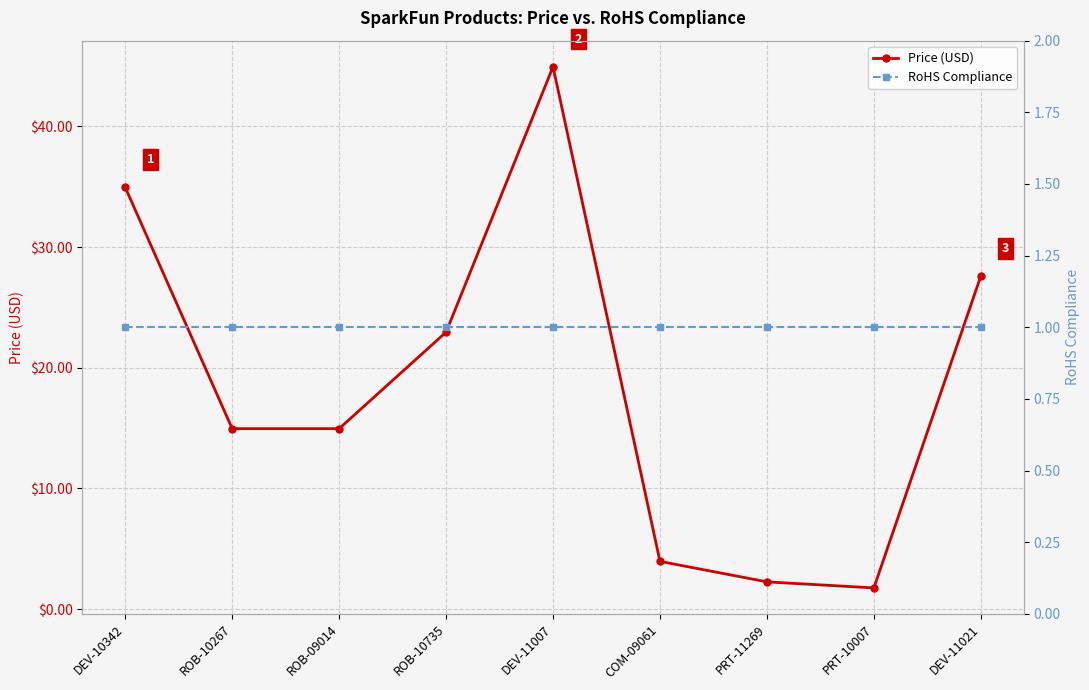

Where does the Price (USD) series first go above 14?

DEV-10342